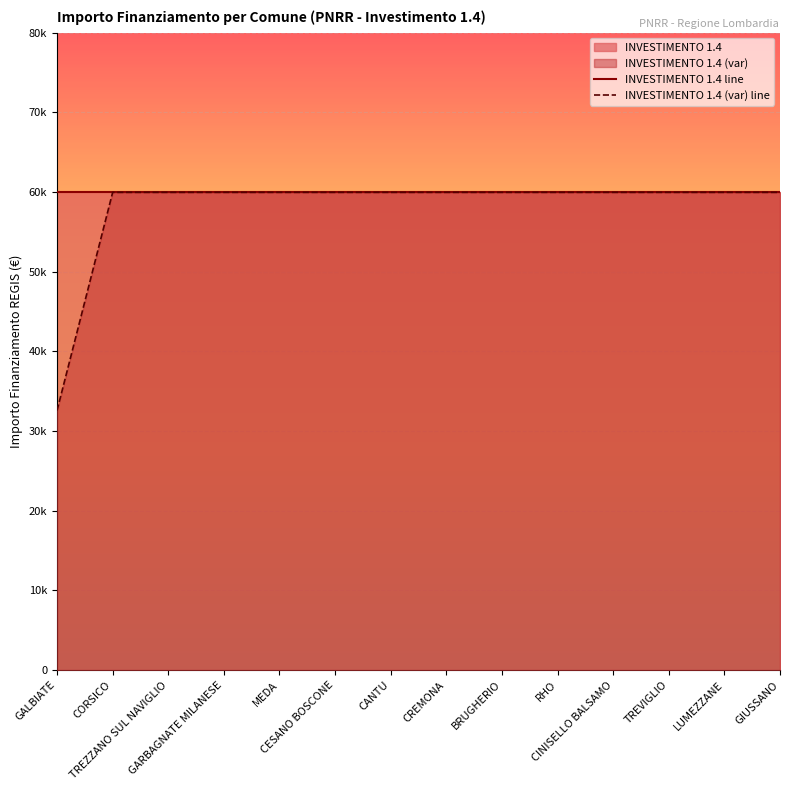

The value of INVESTIMENTO 1.4 (var) line at RHO is 59966. True or false?

True